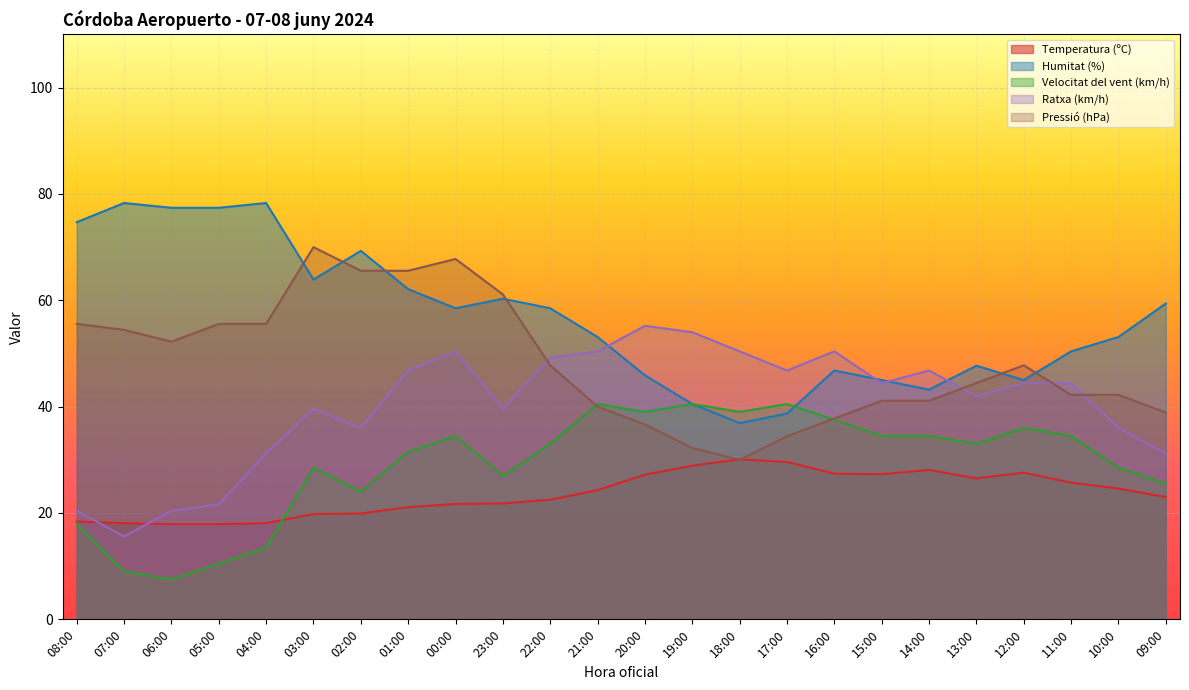

Which category has the lowest value in the Ratxa (km/h) series?

07:00